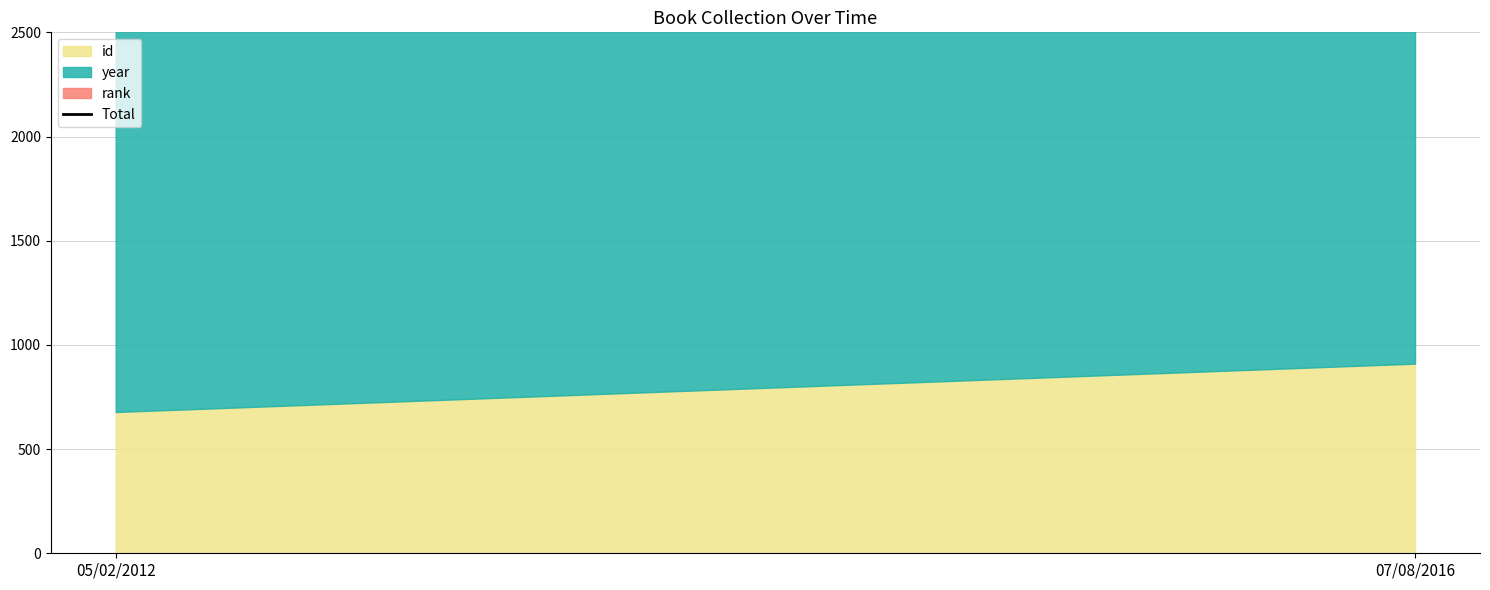

Reading left to right, what are all the values shown in this chart?

2690	2927